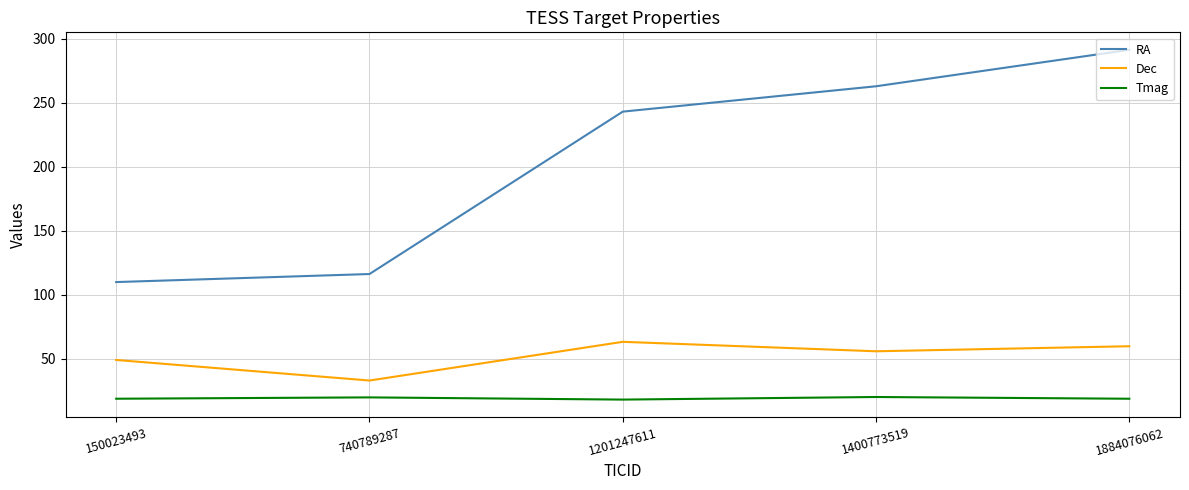

True or false: Dec has a value of 30.1 at 1884076062.

False